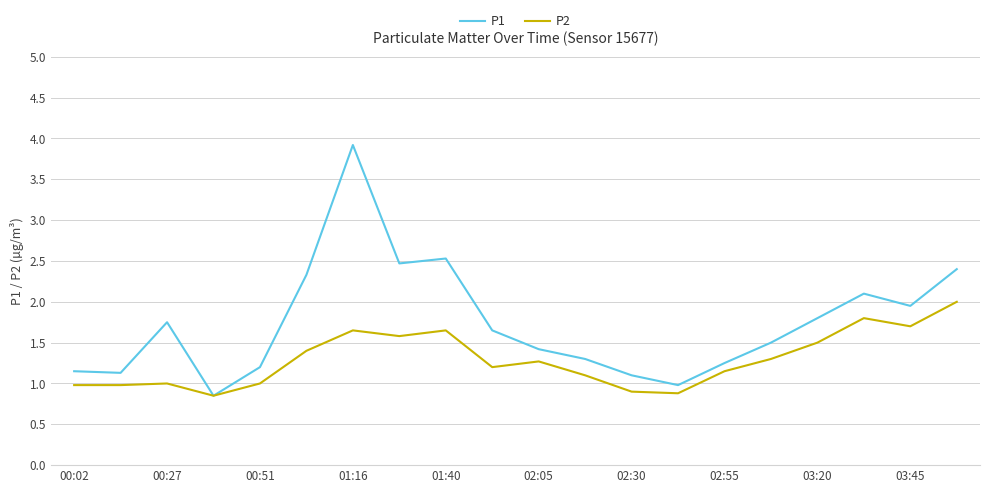

Which series has the largest total across all categories?

P1